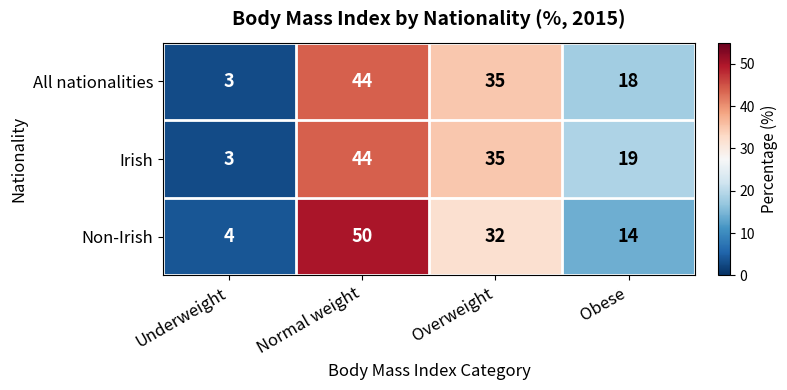

Reading left to right, extract all data points from this chart.

All nationalities: 3	44	35	18
Irish: 3	44	35	19
Non-Irish: 4	50	32	14